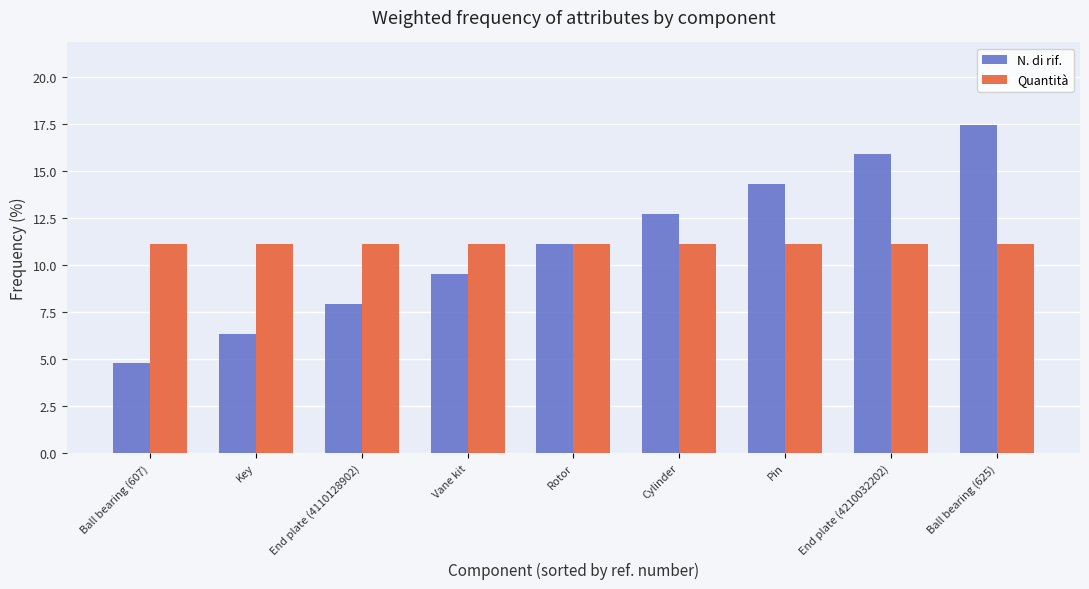

How many groups of bars are there?

9